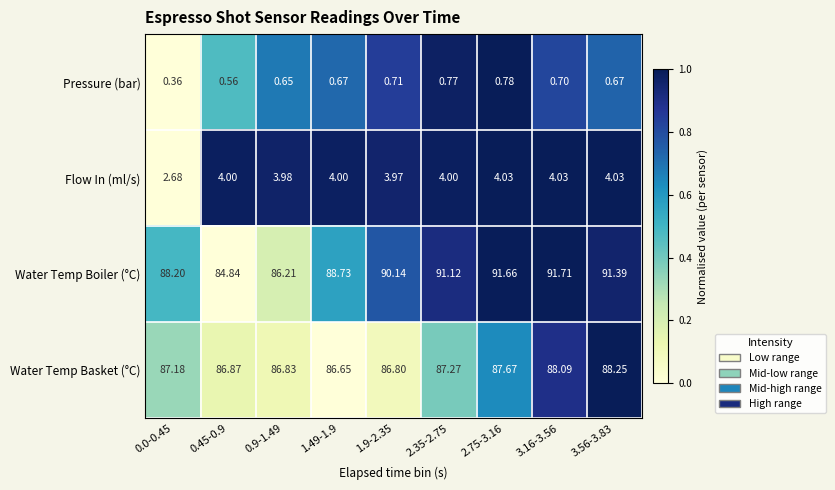

At 0.0-0.45, list the series in order from smallest to largest.

Pressure (bar), Flow In (ml/s), Water Temp Basket (°C), Water Temp Boiler (°C)